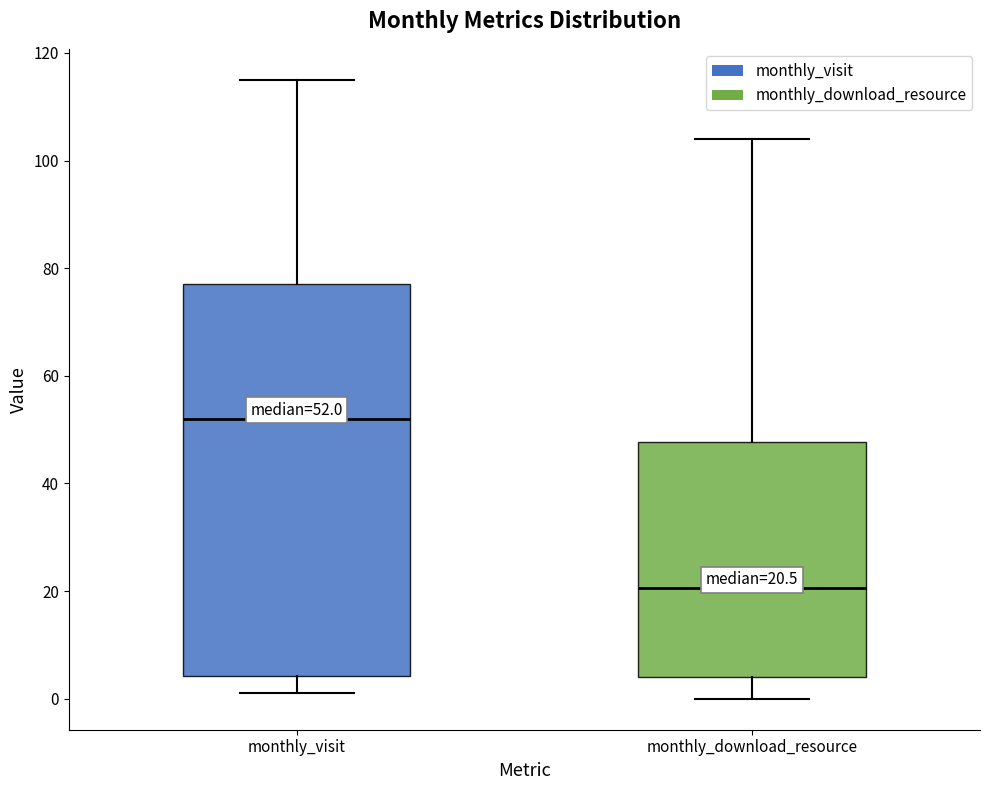

Which box is the tallest, from its lower edge to its upper edge?

monthly_visit